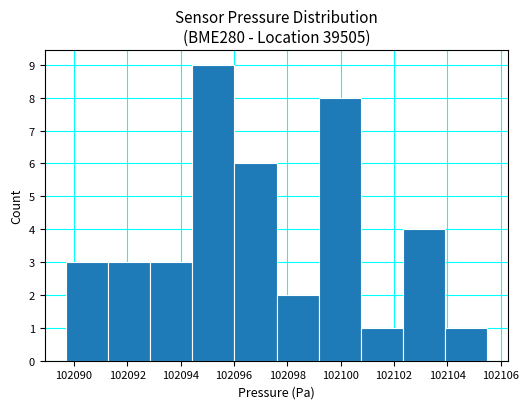

Reading left to right, transcribe this chart: for each bar, give the range it covers on the x-axis and its height. Neither the bar edges nor the heights are printed on the chart, so give them approximately, as read against the axes.

102089.6 to 102091.2: 3
102091.2 to 102092.8: 3
102092.8 to 102094.4: 3
102094.4 to 102096.0: 9
102096.0 to 102097.6: 6
102097.6 to 102099.2: 2
102099.2 to 102100.8: 8
102100.8 to 102102.4: 1
102102.4 to 102104.0: 4
102104.0 to 102105.6: 1